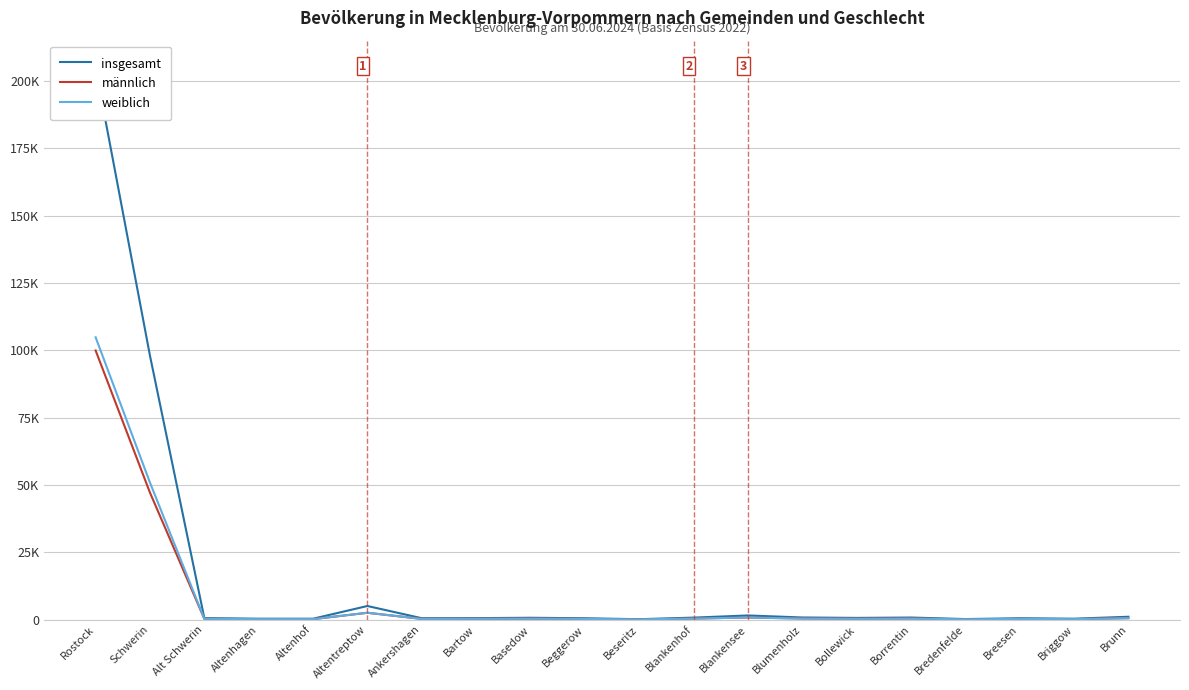

Where does the insgesamt series first go above 608?

Rostock